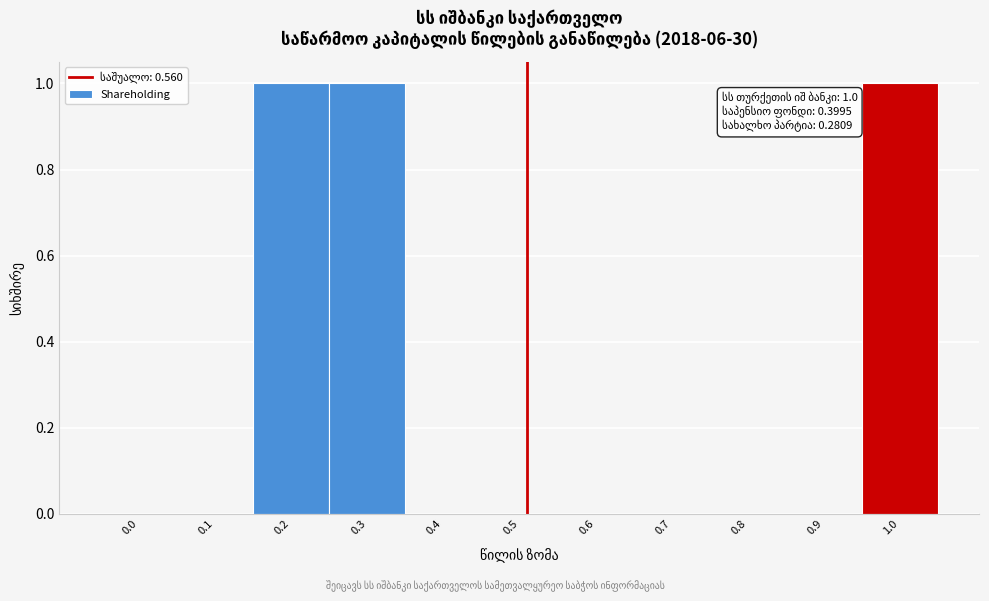

Reading left to right, list all the values displayed in this chart.

0.0=0	0.1=0	0.2=1	0.3=1	0.4=0	0.5=0	0.6=0	0.7=0	0.8=0	0.9=0	1.0=1